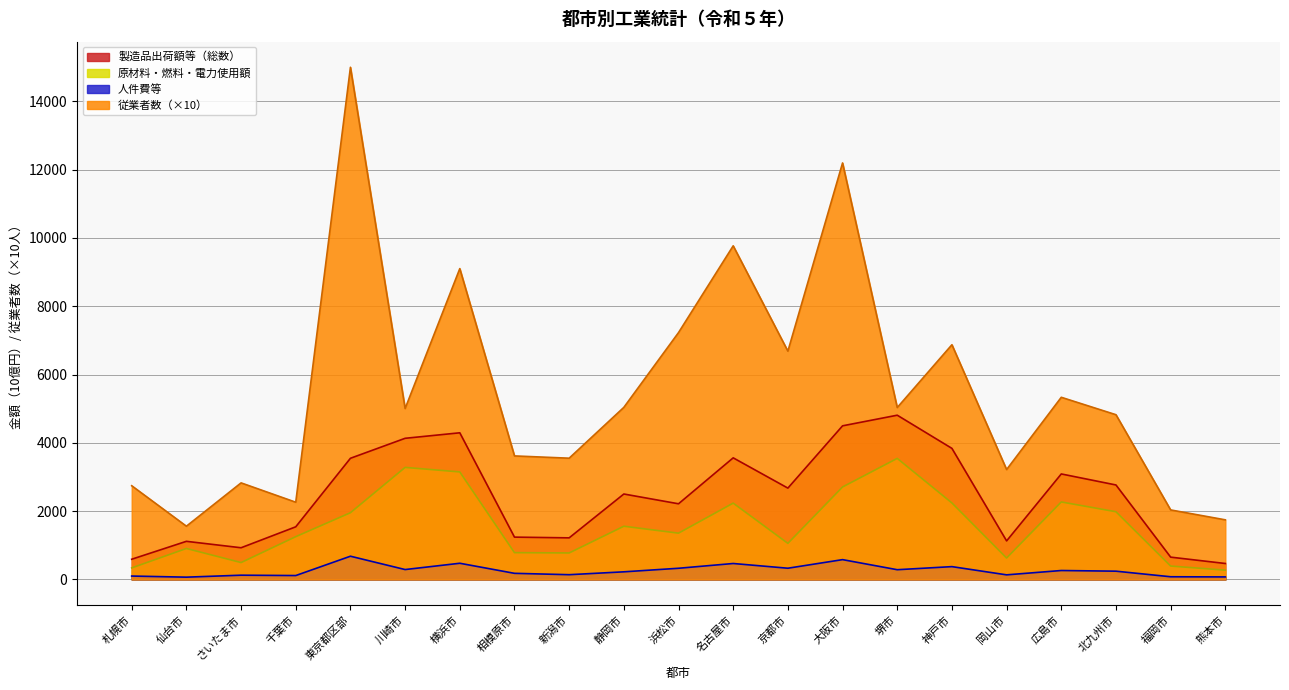

Which category has the highest value in the 人件費等 series?

東京都区部